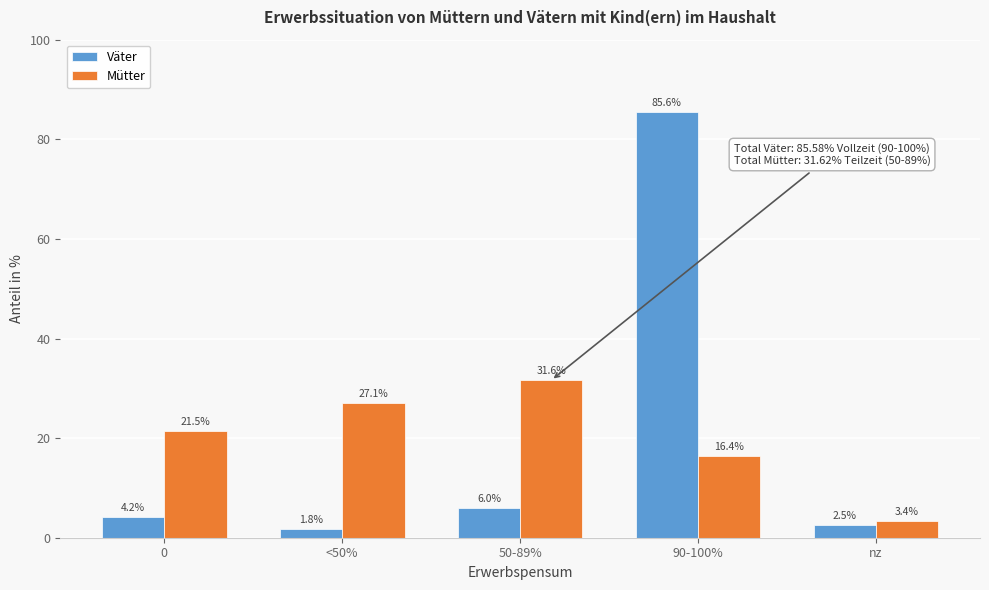

Reading left to right, list all the values displayed in this chart.

Väter: 4.2	1.8	6.0	85.6	2.5
Mütter: 21.5	27.1	31.6	16.4	3.4